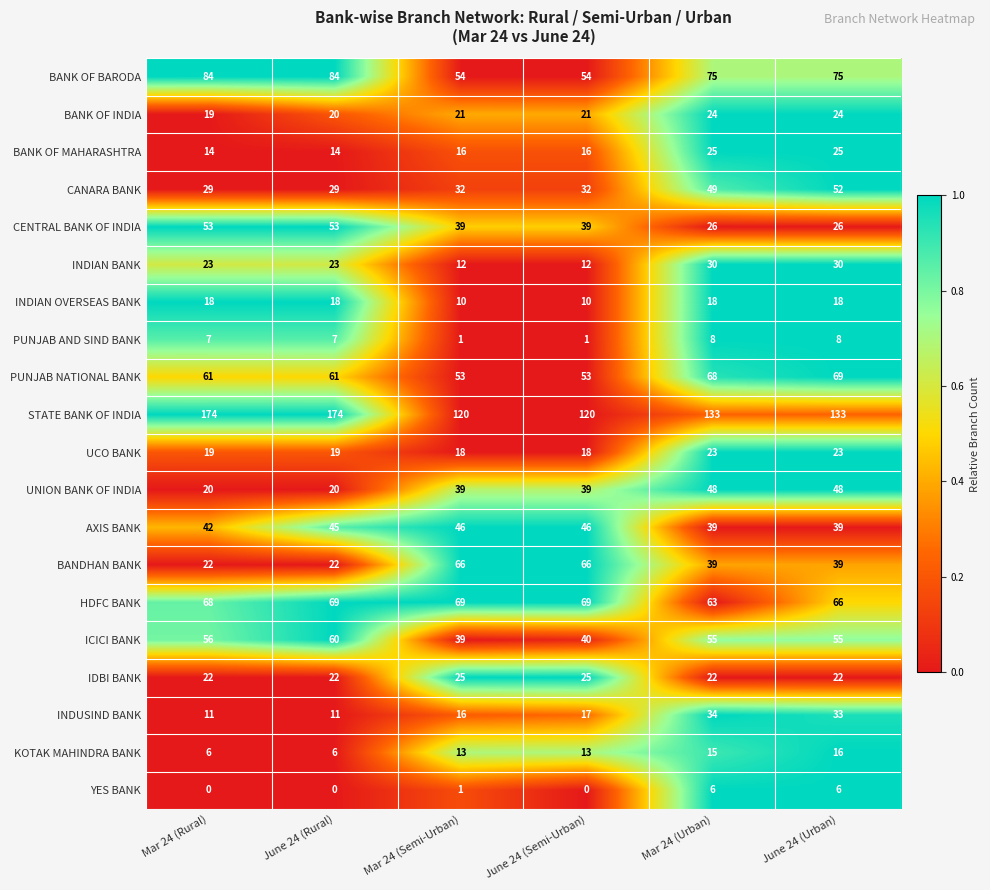

What is the total value across all series at Mar 24 (Semi-Urban)?

690